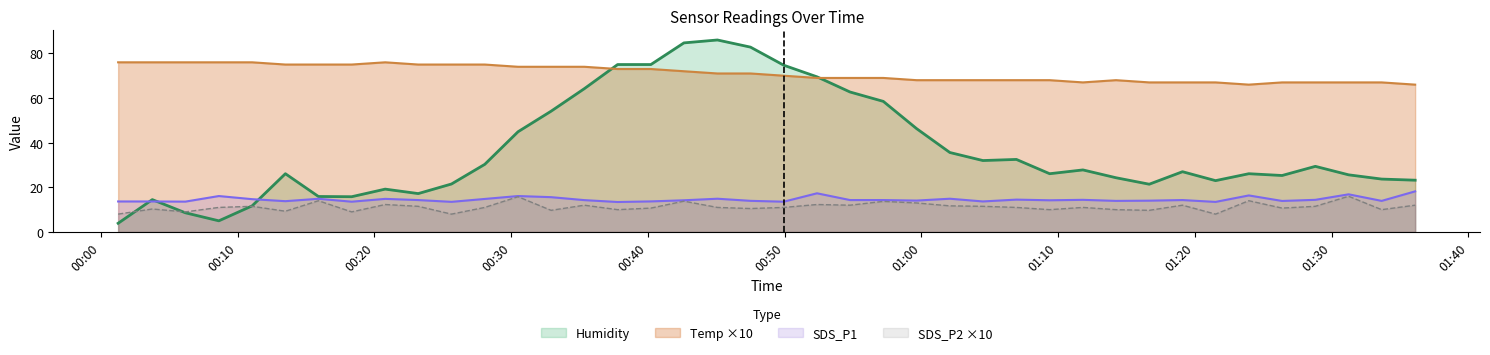

True or false: SDS_P2 has a value of 3.8 at 2024/02/23 00:06:10.

False